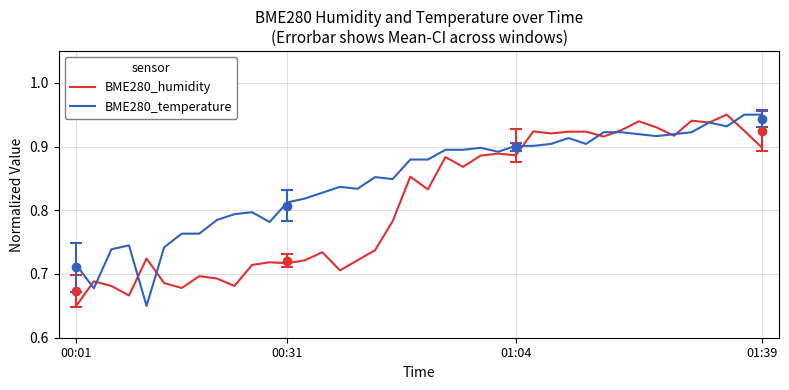

What is the total value across all series at 10?

1.5